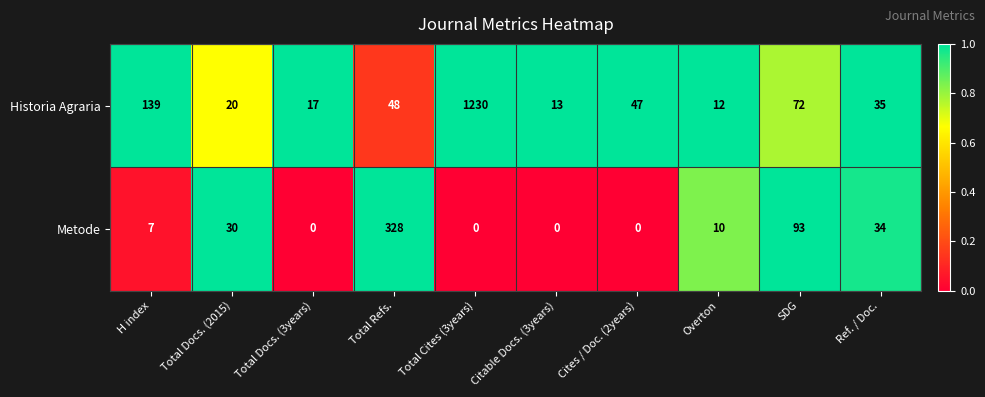

What value does the Historia Agraria series have at Total Cites (3years), to the nearest 10?

1230